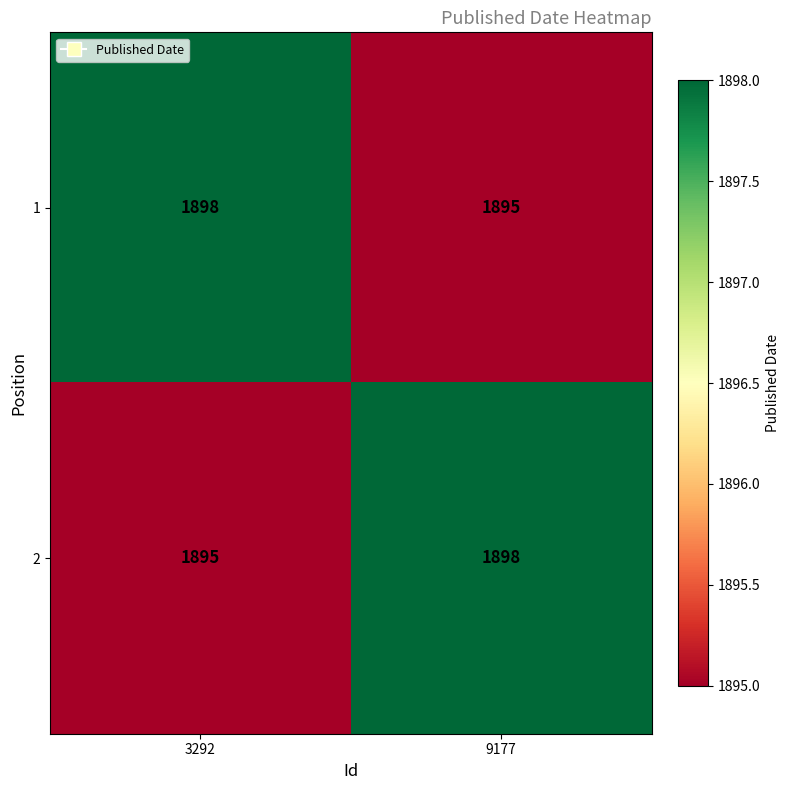

What is the difference between the maximum and minimum values in the 2 series?

3